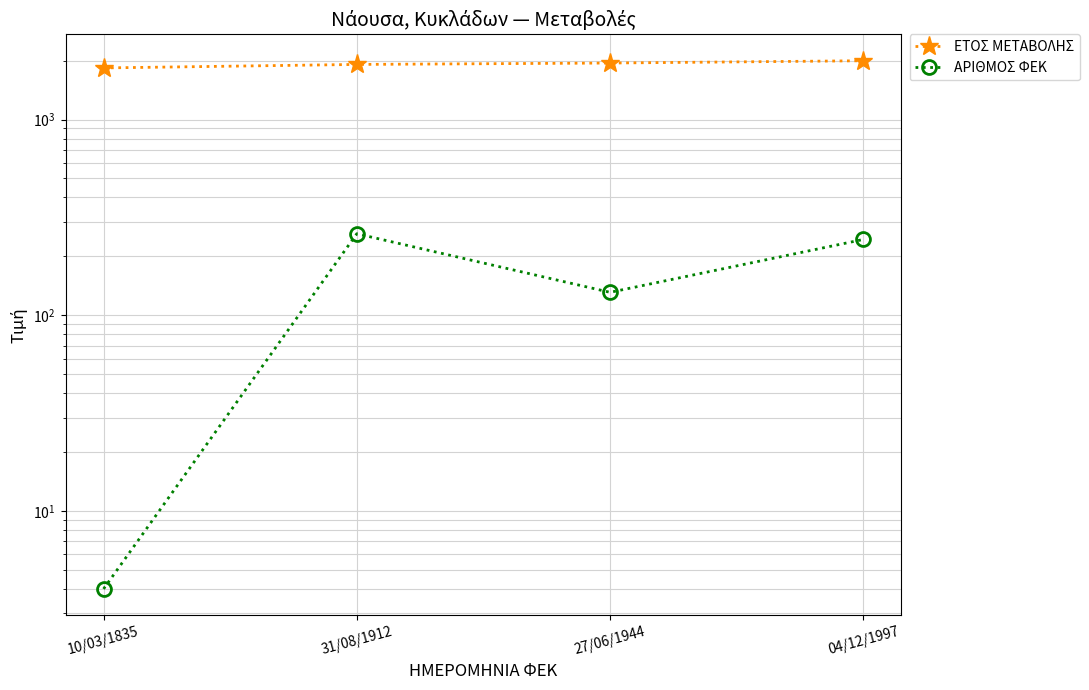

What are all the series names shown in the legend?

ΕΤΟΣ ΜΕΤΑΒΟΛΗΣ, ΑΡΙΘΜΟΣ ΦΕΚ